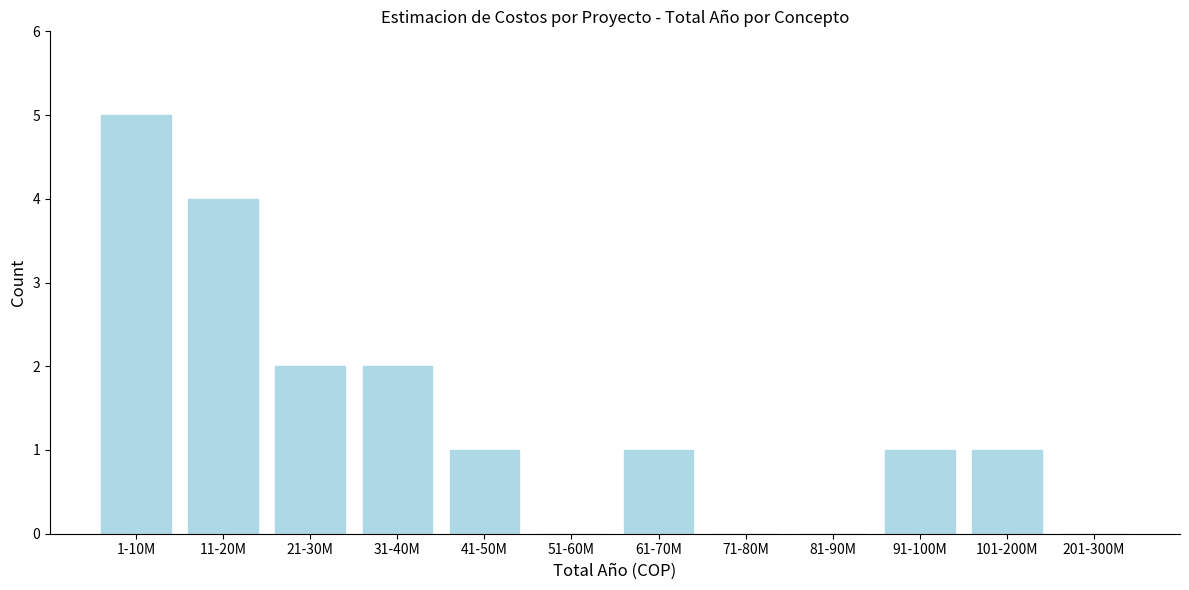

Reading left to right, what are all the values shown in this chart?

1-10M=5	11-20M=4	21-30M=2	31-40M=2	41-50M=1	51-60M=0	61-70M=1	71-80M=0	81-90M=0	91-100M=1	101-200M=1	201-300M=0